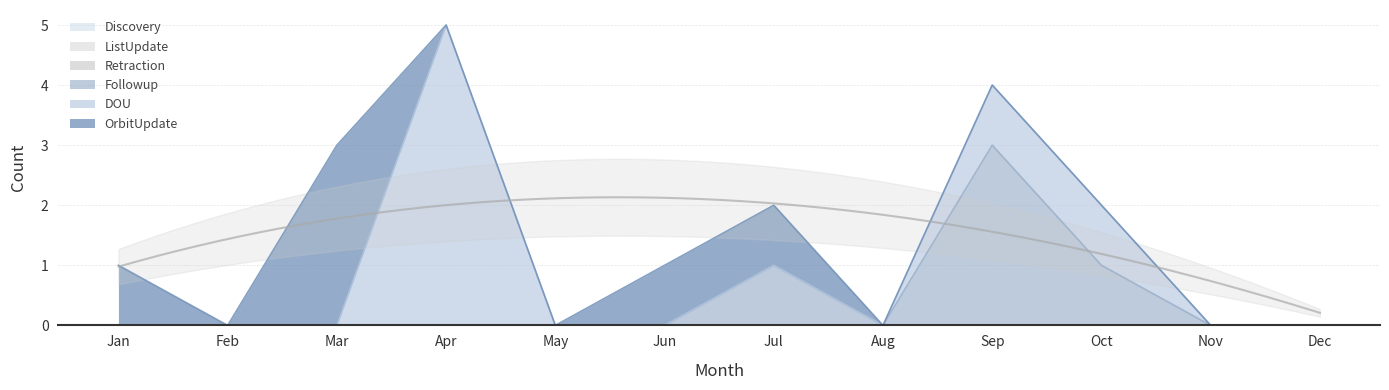

What is the difference between the second highest and minimum values in the Followup series?

1